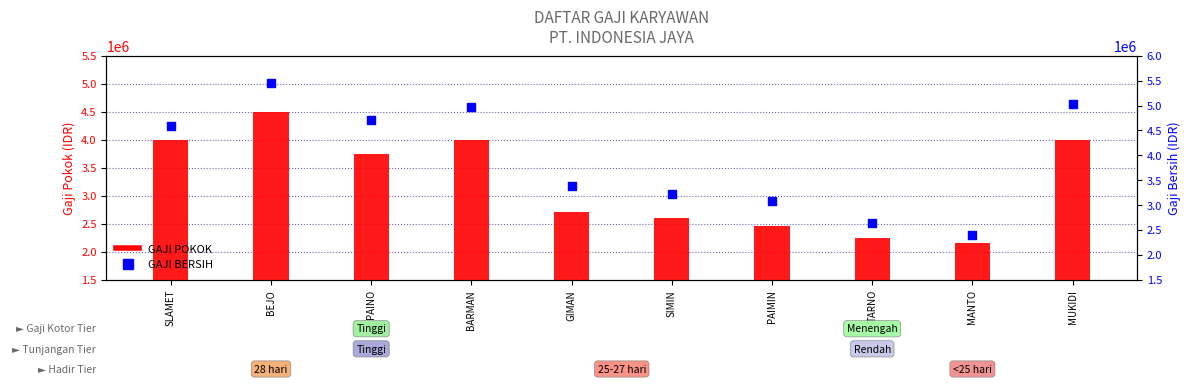

Which series has the largest Y range (max minus min)?

GAJI BERSIH